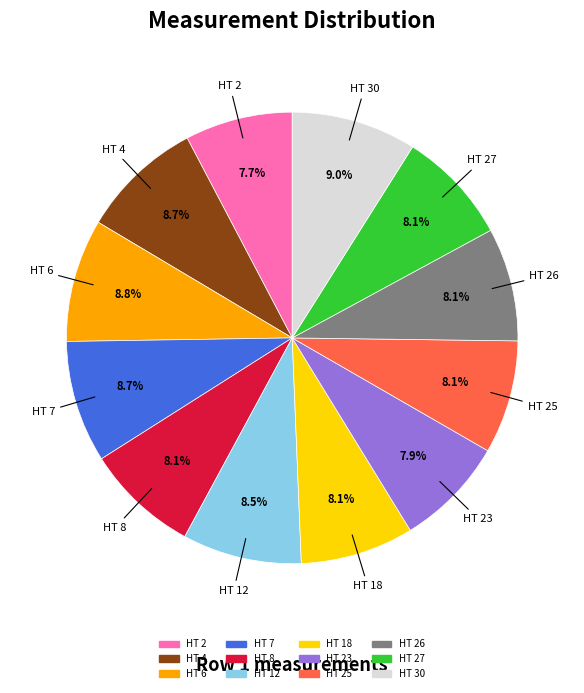

Does any single category account for the majority?

No